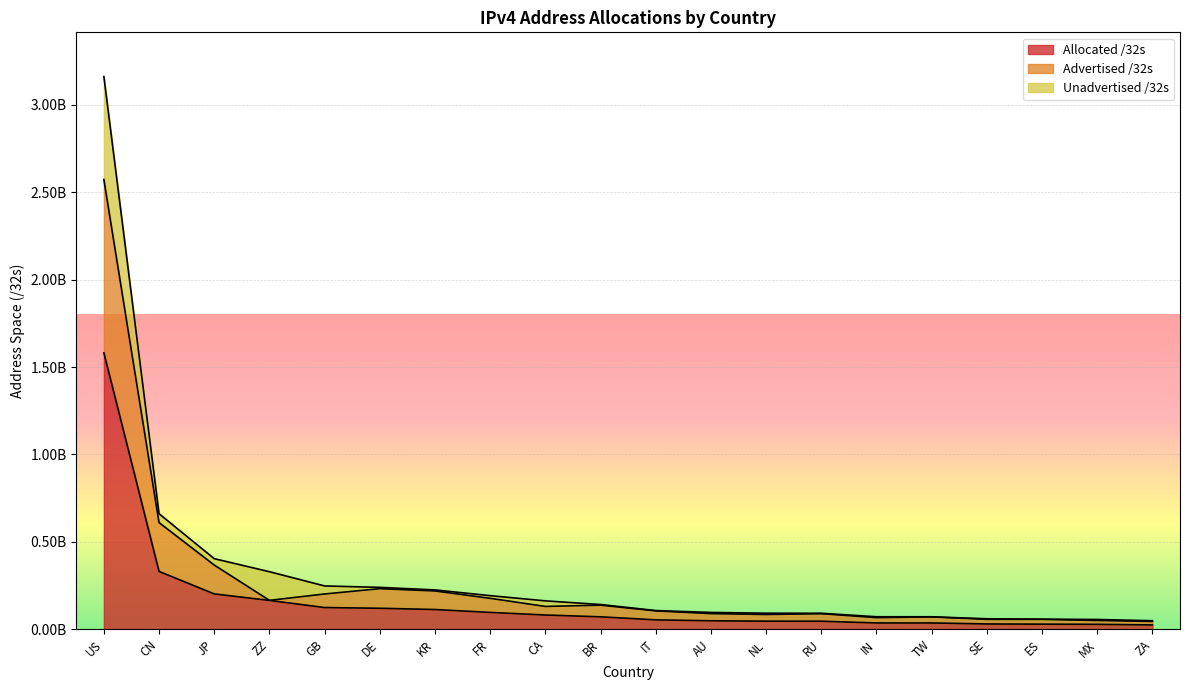

What is the difference between the second highest and second lowest values in the Advertised /32s series?

560200704